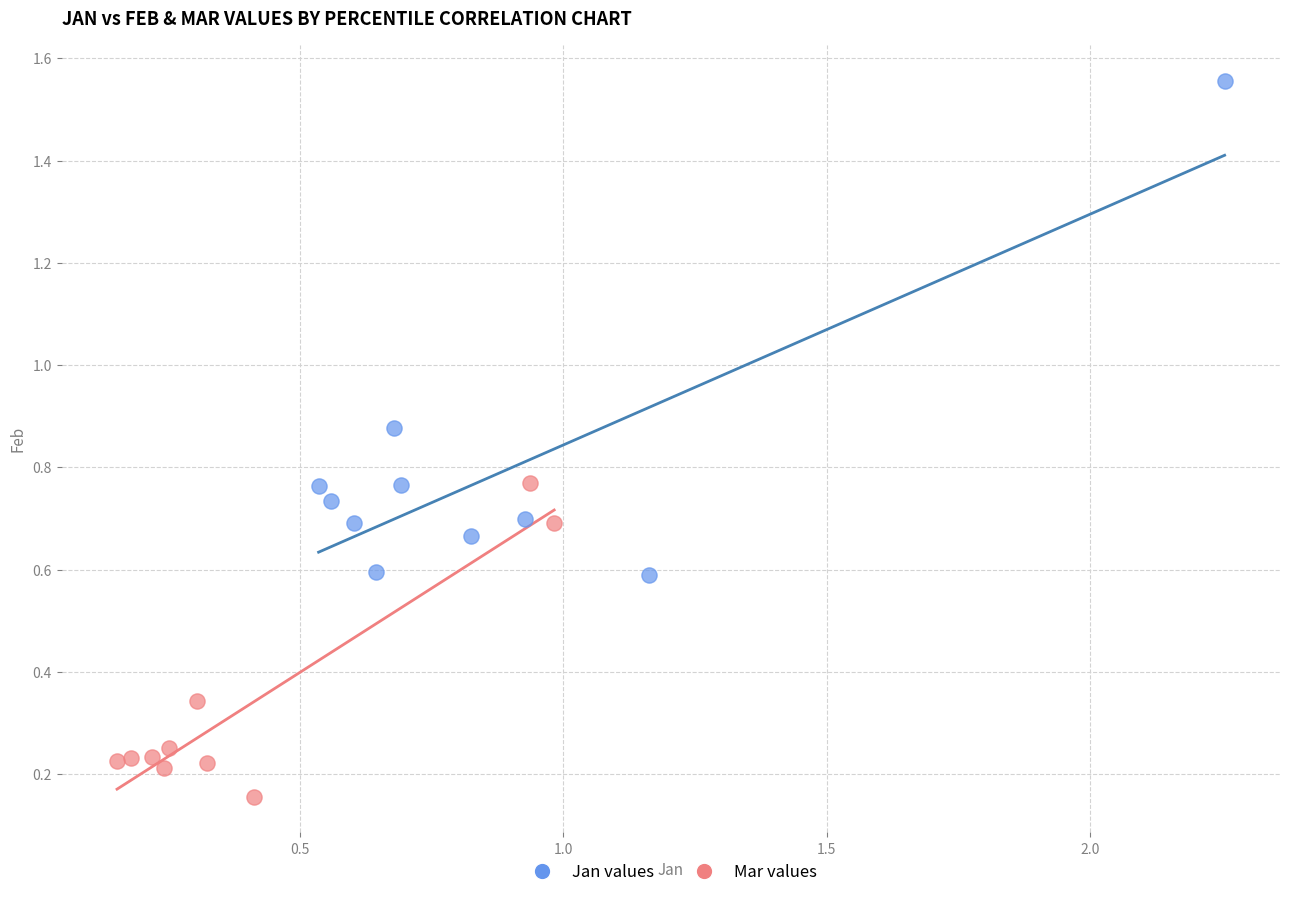

Which series reaches the maximum Y coordinate?

Jan values